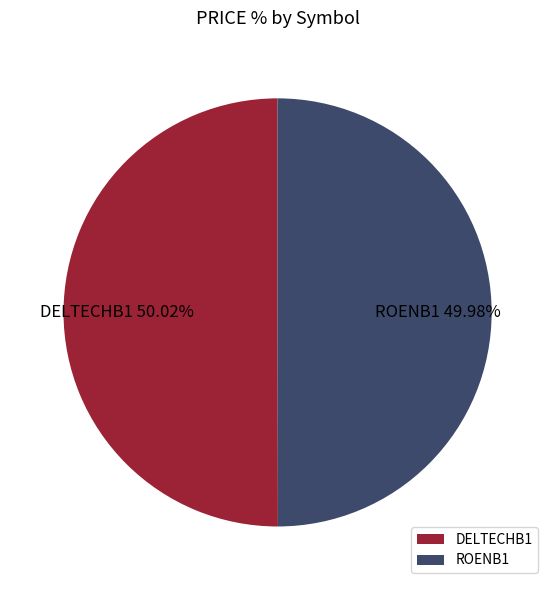

Is it true that DELTECHB1 is 50% of the pie?

True